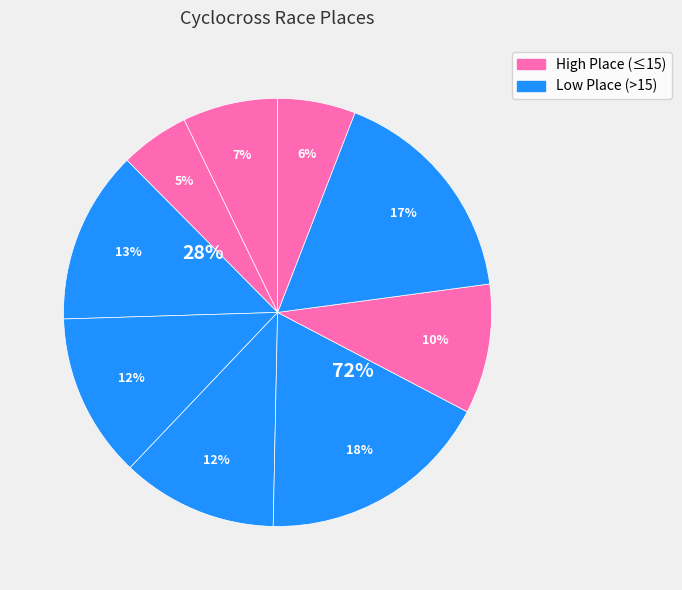

True or false: Brookside CX Cup 2019 accounts for 1% of the total.

False